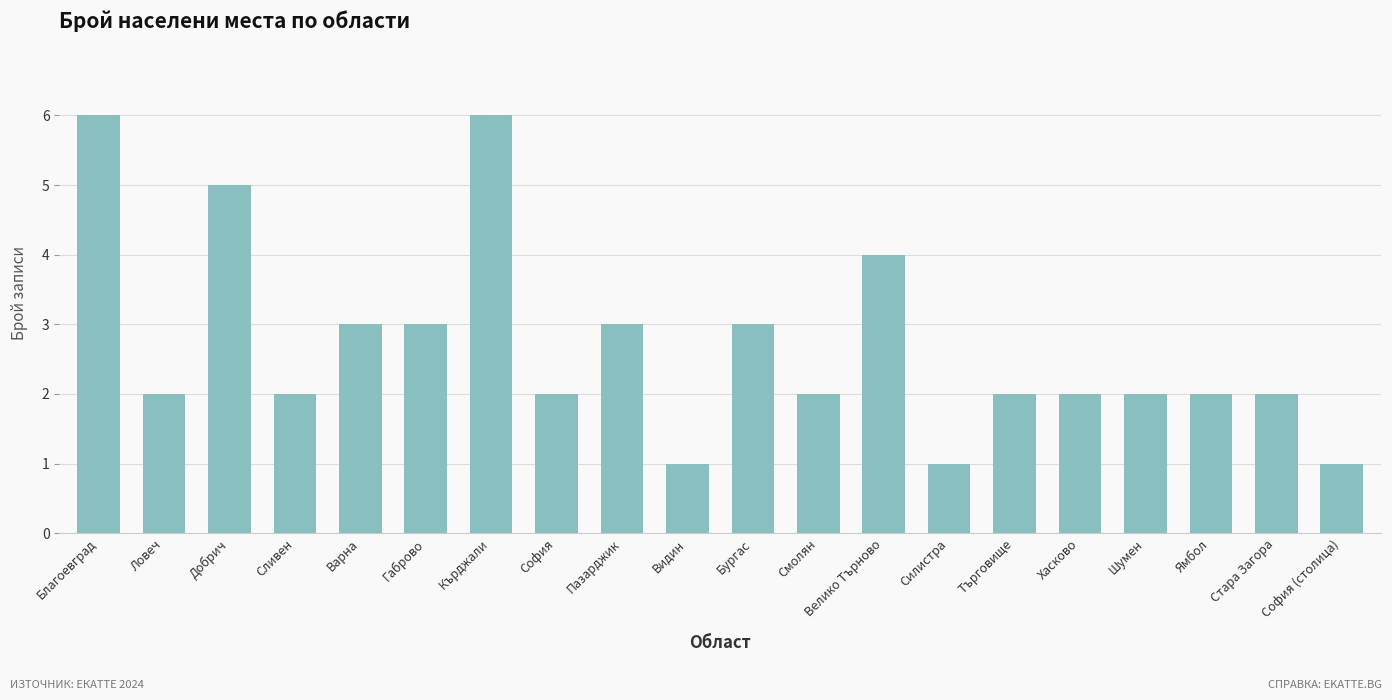

What is the change in value from Кърджали to Ямбол?

-4